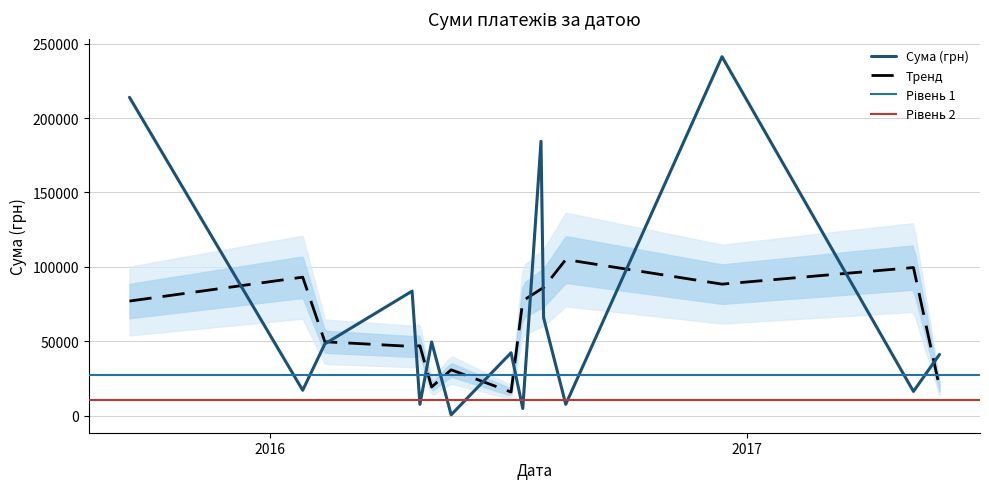

What is the minimum value for Тренд?

15849.3